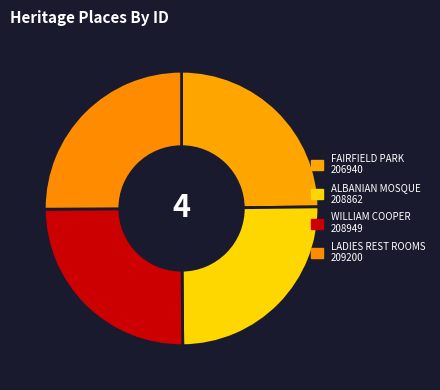

How many segments does this pie chart have?

4